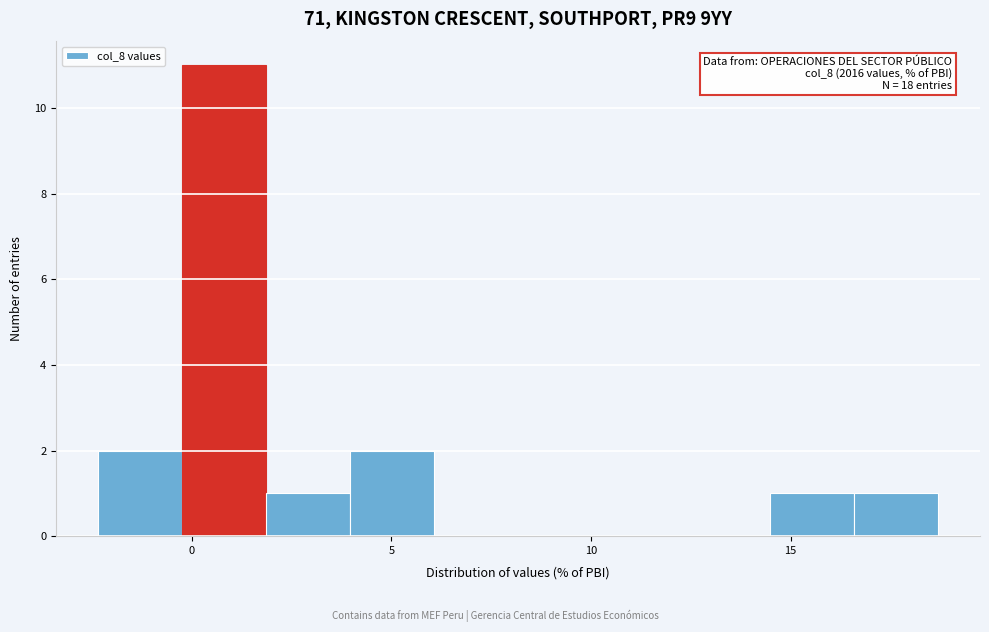

Which range on the x-axis has the tallest bar?

0.0 to 2.0